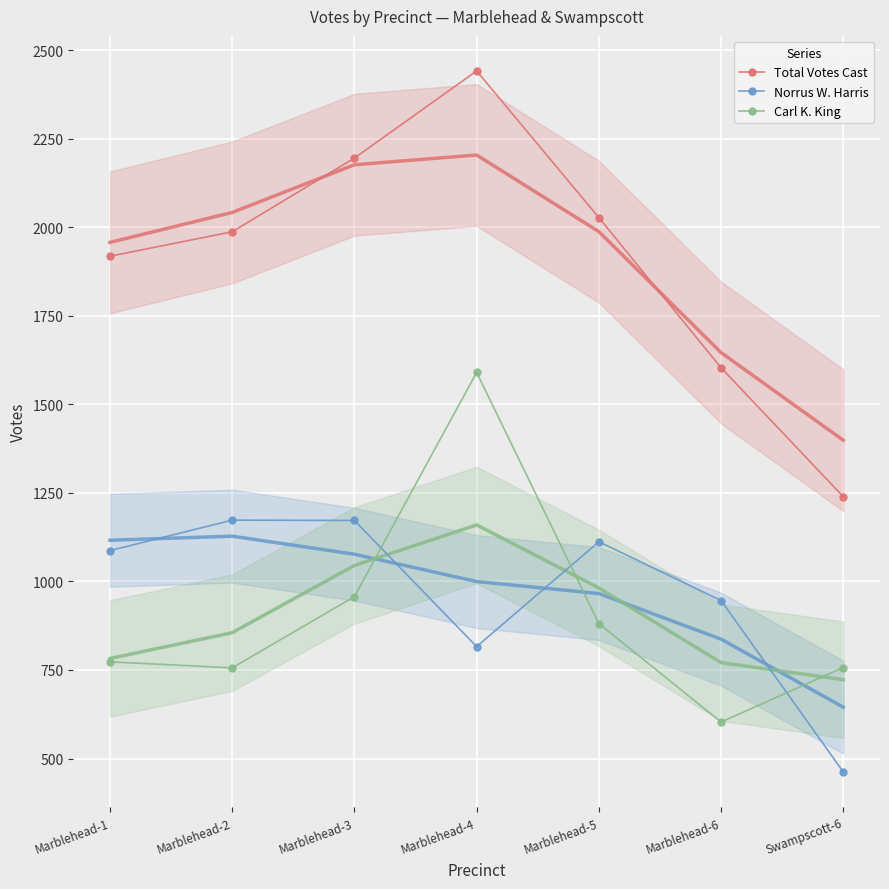

What is the value of the Total Votes Cast point at the 6th from the left?

1603